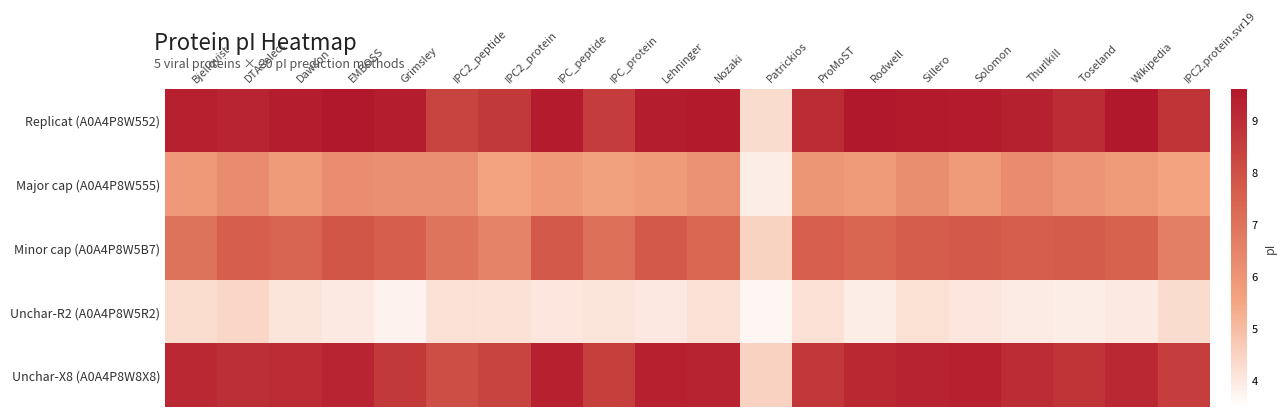

At which category is the sum across all series the highest?

EMBOSS